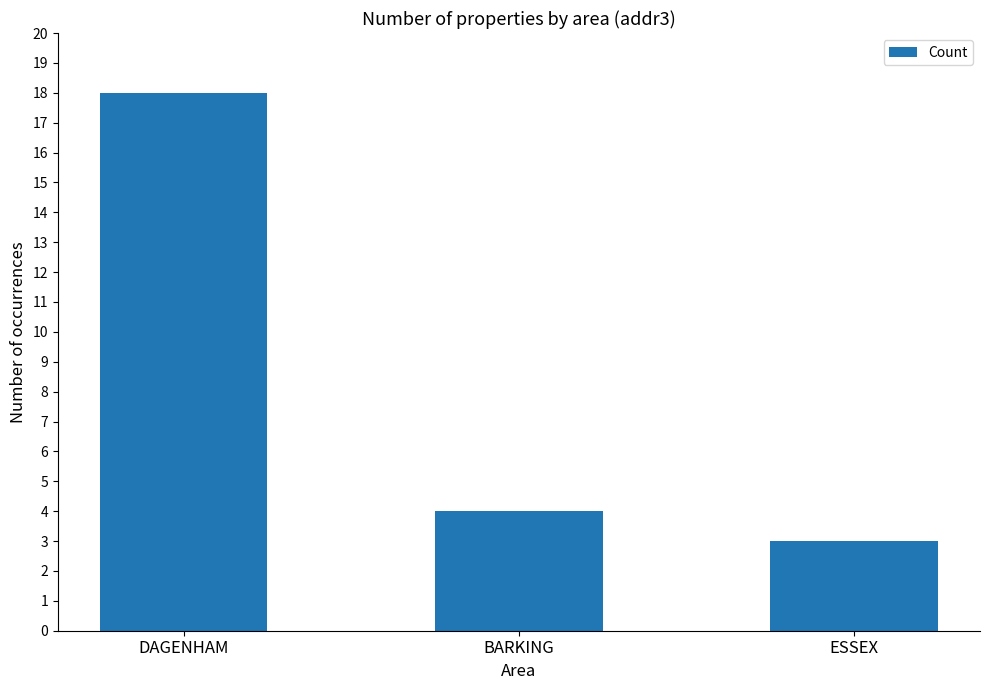

Reading left to right, what are all the values shown in this chart?

18	4	3